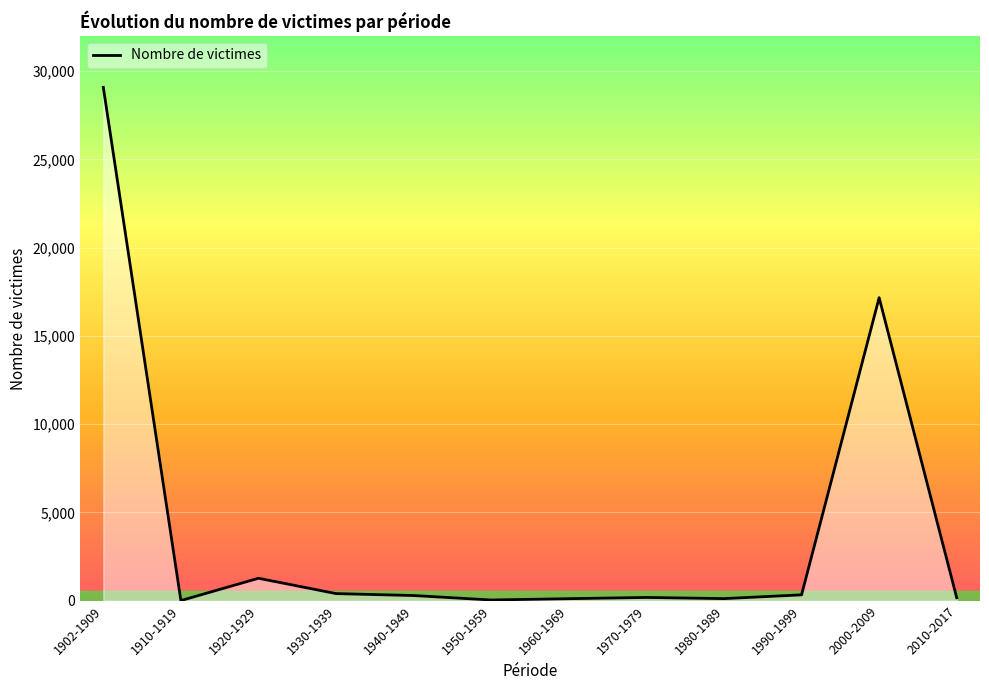

What is the maximum value shown in the chart?

29077